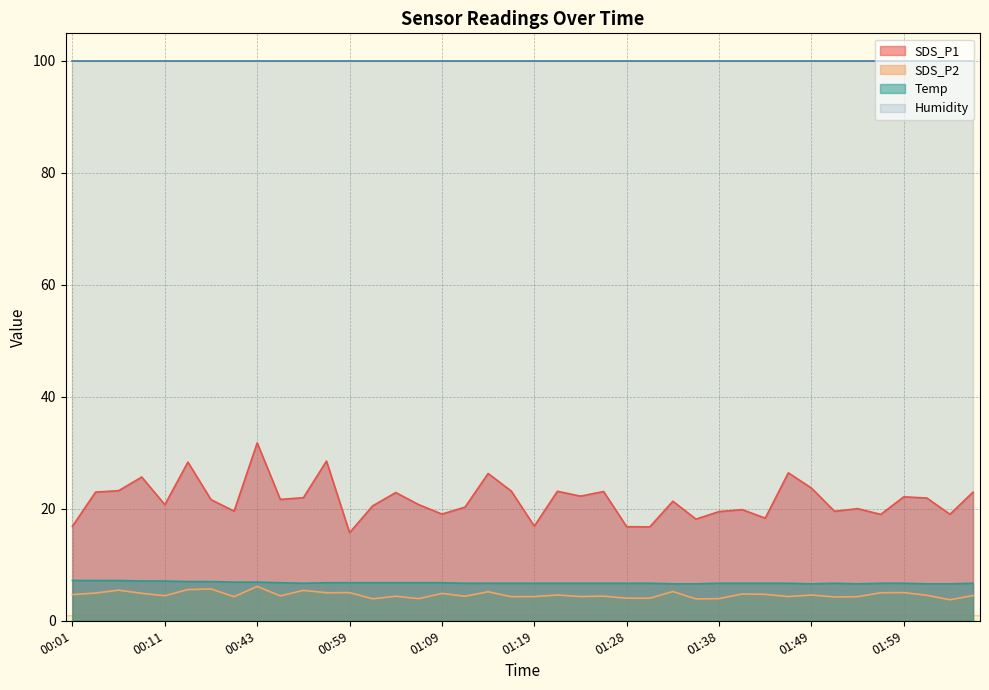

Count the number of categories in the chart.

40